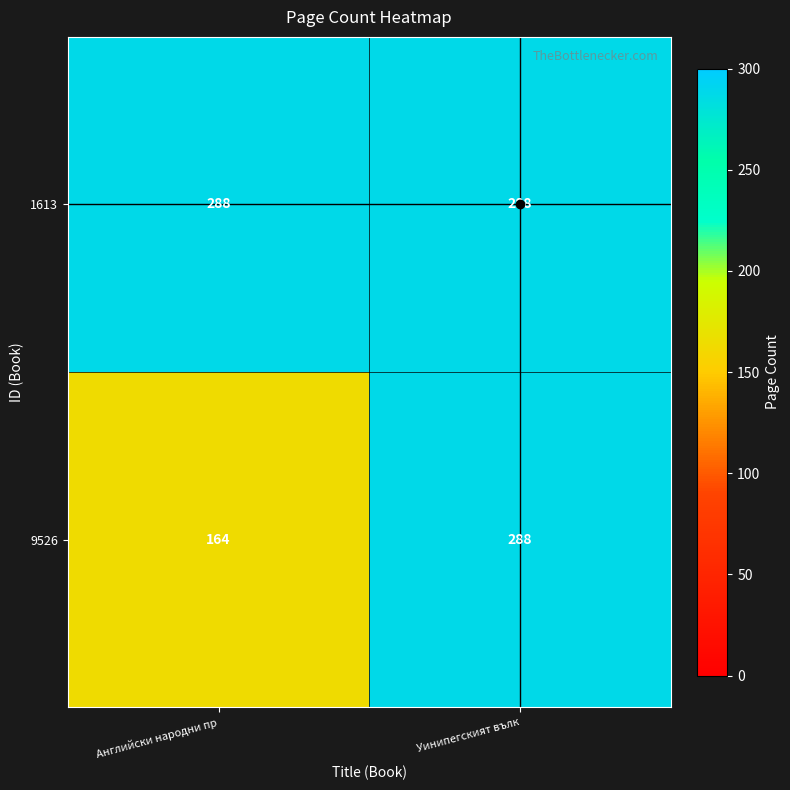

At how many categories does at least one series exceed 236?

2